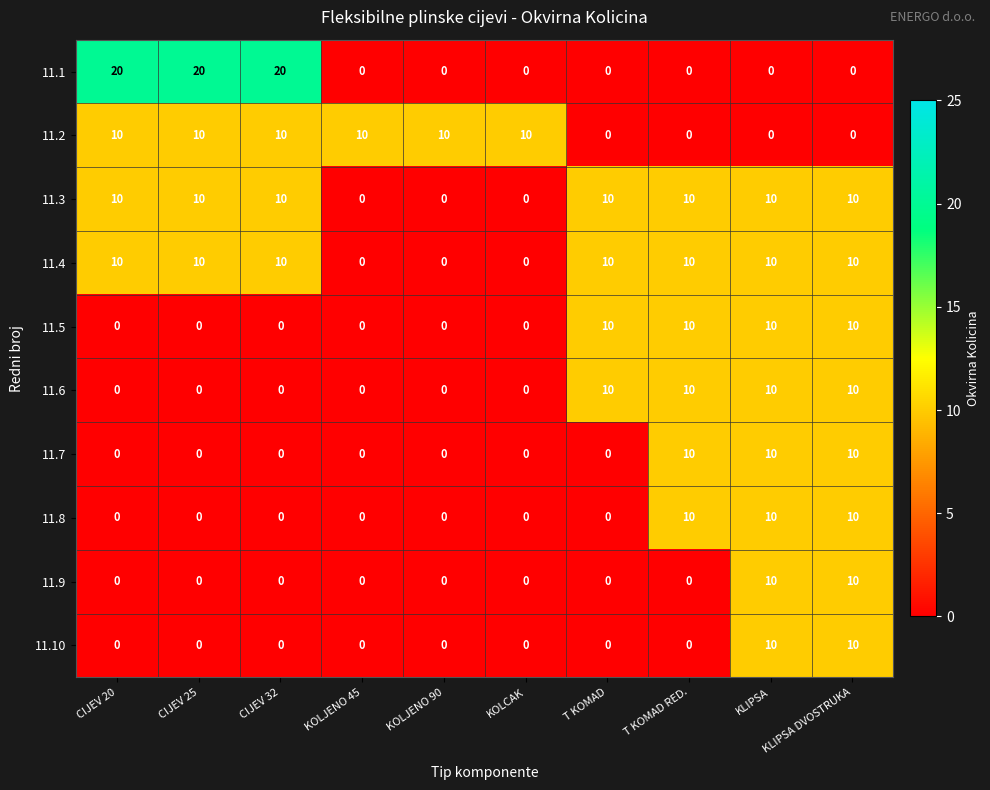

How many data points in 11.9 are above 0?

2